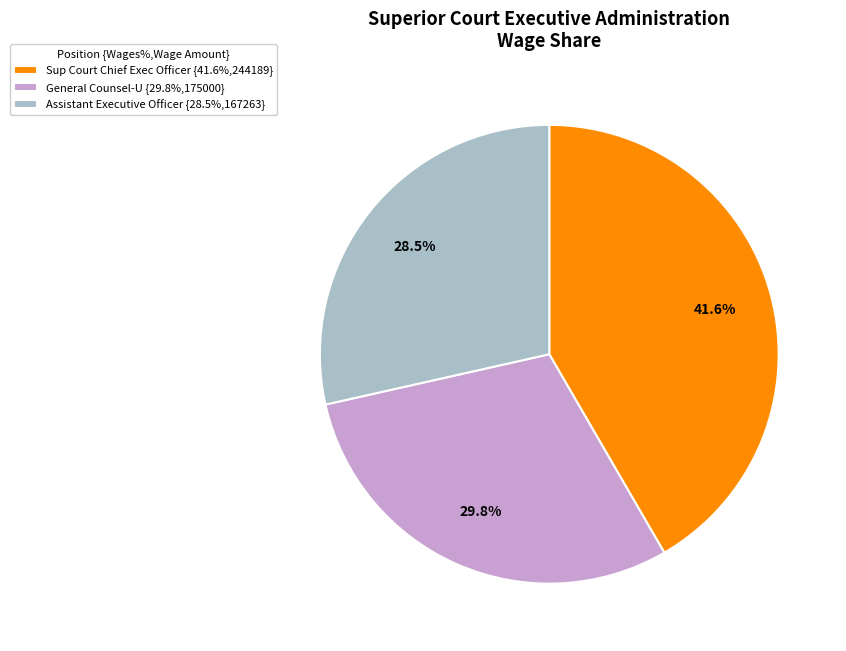

Do General Counsel-U and Assistant Executive Officer together represent more than half of the pie?

Yes